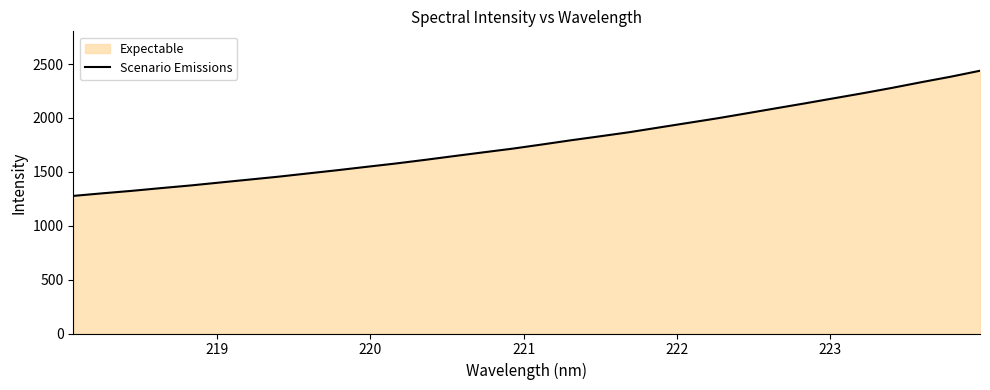

What is the greatest value displayed?

2437.9